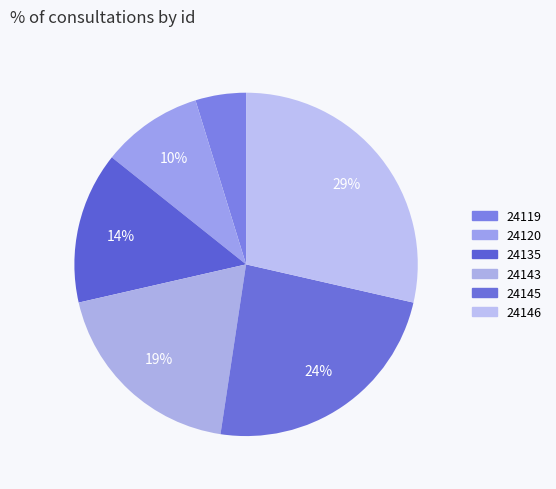

What is the ratio of the value at 24119 to the value at 24120?

0.5